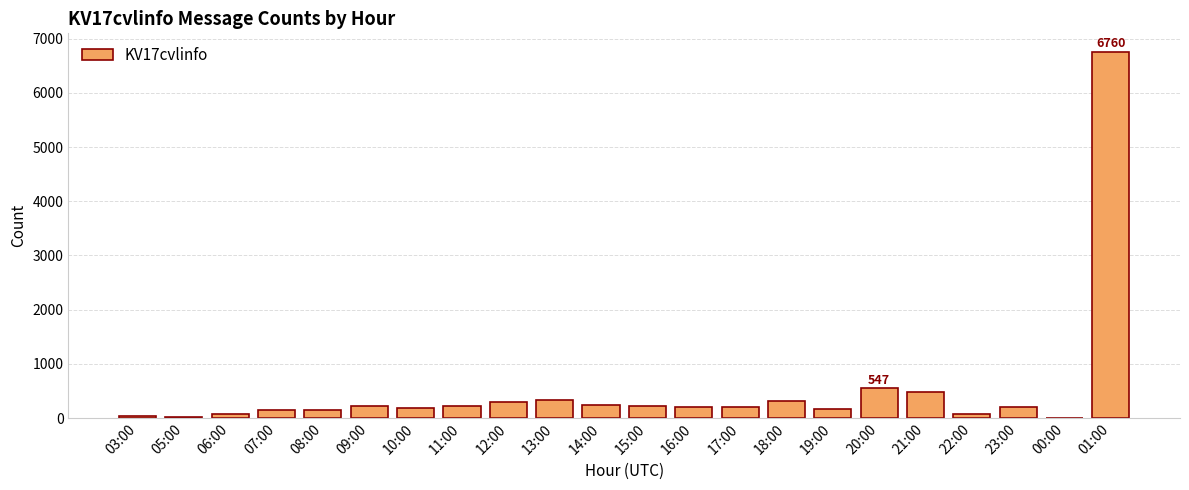

What is the sum of all values?

11100